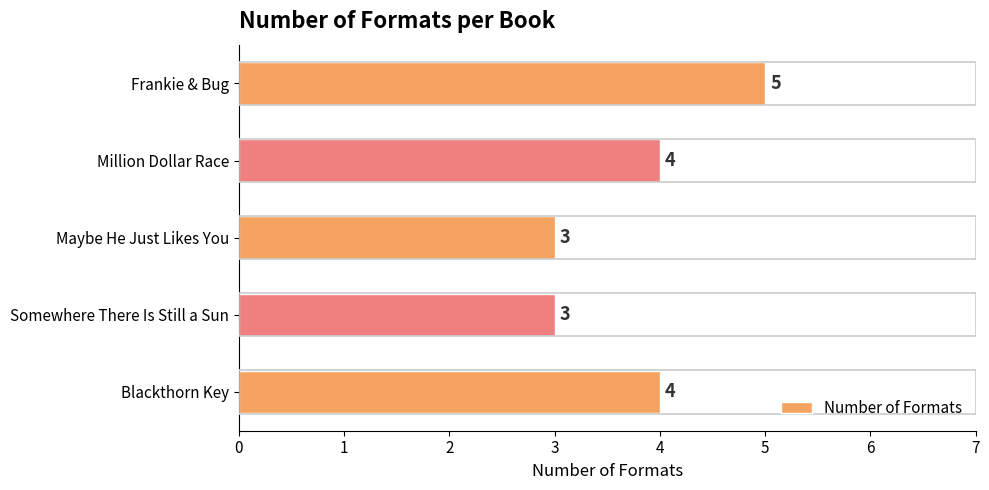

Count the values in the range 3 to 4.

4